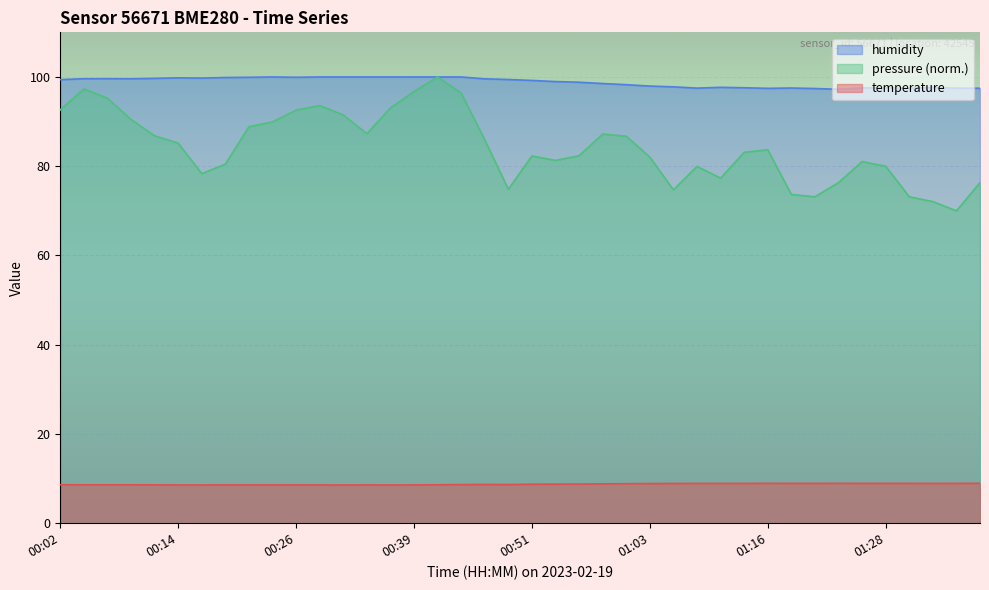

What is the sum of the temperature values at 00:48 and 01:13?

17.6